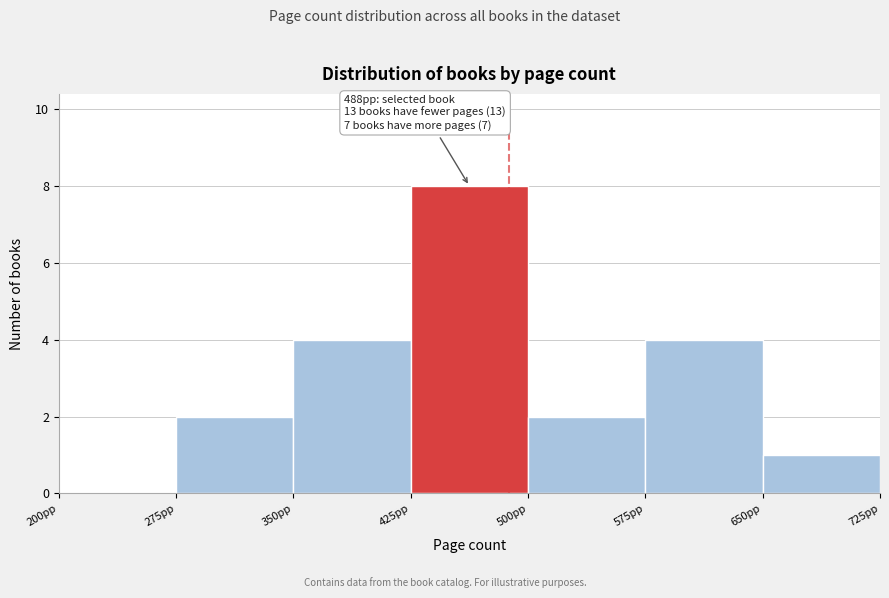

Over which range of the x-axis is the bar tallest?

425 to 500